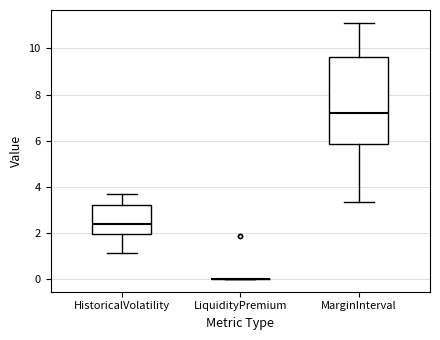

Which box is the tallest, from its lower edge to its upper edge?

MarginInterval